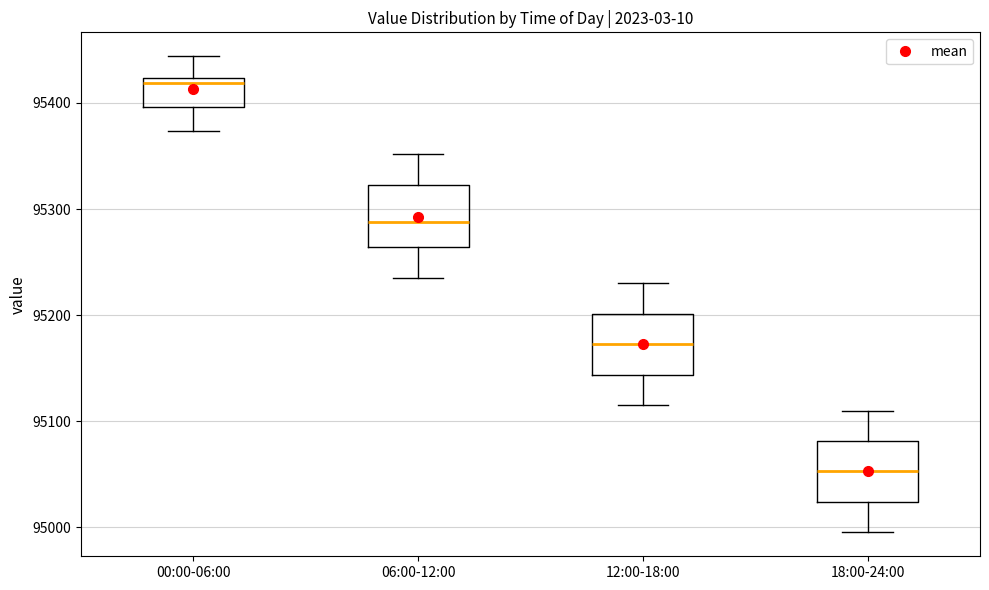

Reading left to right, transcribe this box plot: for each box, give where its median line is, the range the box spans, and where its two whiskers end, as read against the y-axis. The values are not printed on the chart, so give them approximately, as read against the axis.

00:00-06:00: median 95420 (just below the box's upper edge), box 95400 to 95420, whiskers 95370 to 95440
06:00-12:00: median 95290, box 95260 to 95320, whiskers 95240 to 95350
12:00-18:00: median 95170, box 95140 to 95200, whiskers 95120 to 95230
18:00-24:00: median 95050, box 95020 to 95080, whiskers 95000 to 95110